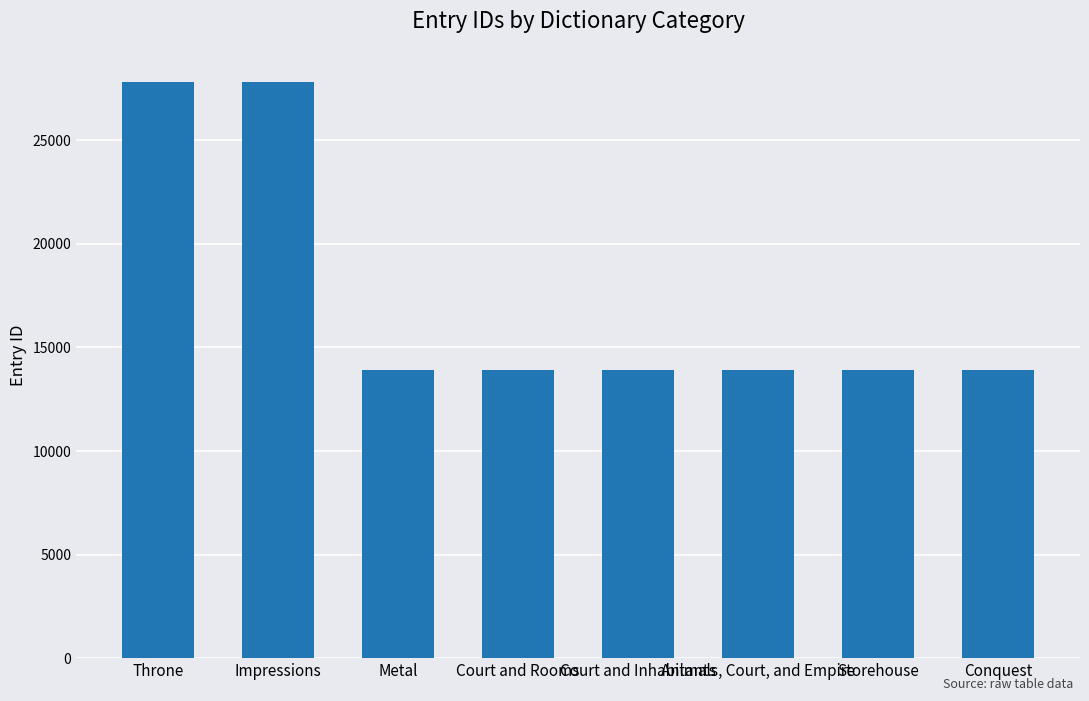

What is the label of the 2nd bar from the right?

Storehouse